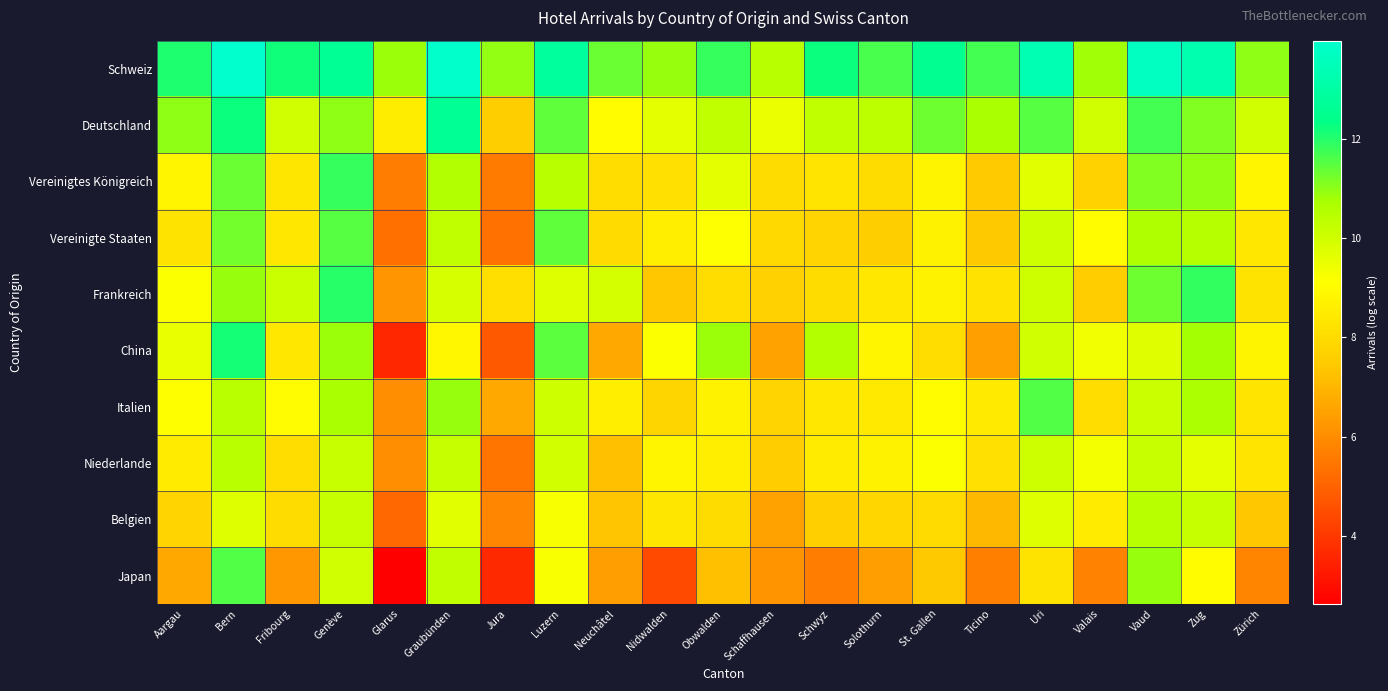

Reading left to right, extract all data points from this chart.

Schweiz: Aargau=12.1	Bern=14.0	Fribourg=12.2	Genève=12.6	Glarus=10.8	Graubünden=13.9	Jura=10.9	Luzern=12.8	Neuchâtel=11.3	Nidwalden=10.9	Obwalden=11.8	Schaffhausen=10.5	Schwyz=12.2	Solothurn=11.7	St. Gallen=12.5	Ticino=11.7	Uri=13.4	Valais=10.8	Vaud=13.7	Zug=13.3	Zürich=11.0
Deutschland: Aargau=11.0	Bern=12.2	Fribourg=10.0	Genève=11.0	Glarus=8.6	Graubünden=12.6	Jura=7.6	Luzern=11.4	Neuchâtel=9.1	Nidwalden=9.6	Obwalden=10.3	Schaffhausen=9.5	Schwyz=10.3	Solothurn=10.3	St. Gallen=11.3	Ticino=10.7	Uri=11.5	Valais=10.0	Vaud=11.7	Zug=11.1	Zürich=10.0
Vereinigtes Königreich: Aargau=8.8	Bern=11.4	Fribourg=8.3	Genève=11.8	Glarus=5.6	Graubünden=10.6	Jura=5.6	Luzern=10.5	Neuchâtel=8.1	Nidwalden=8.2	Obwalden=9.6	Schaffhausen=8.0	Schwyz=8.3	Solothurn=8.0	St. Gallen=8.8	Ticino=7.5	Uri=9.7	Valais=7.7	Vaud=11.1	Zug=10.9	Zürich=8.8
Vereinigte Staaten: Aargau=8.2	Bern=11.3	Fribourg=8.4	Genève=11.5	Glarus=5.3	Graubünden=10.3	Jura=5.4	Luzern=11.4	Neuchâtel=8.0	Nidwalden=8.6	Obwalden=9.1	Schaffhausen=7.9	Schwyz=7.8	Solothurn=7.6	St. Gallen=8.7	Ticino=7.4	Uri=10.1	Valais=9.0	Vaud=10.6	Zug=10.5	Zürich=8.4
Frankreich: Aargau=9.2	Bern=10.9	Fribourg=10.1	Genève=12.0	Glarus=6.2	Graubünden=9.9	Jura=8.1	Luzern=9.7	Neuchâtel=9.9	Nidwalden=7.4	Obwalden=8.1	Schaffhausen=7.7	Schwyz=8.0	Solothurn=8.4	St. Gallen=8.7	Ticino=8.2	Uri=10.0	Valais=7.5	Vaud=11.3	Zug=11.9	Zürich=8.2
China: Aargau=9.5	Bern=12.1	Fribourg=8.4	Genève=10.9	Glarus=3.6	Graubünden=8.9	Jura=4.8	Luzern=11.5	Neuchâtel=6.7	Nidwalden=9.2	Obwalden=10.9	Schaffhausen=6.5	Schwyz=10.6	Solothurn=8.8	St. Gallen=8.1	Ticino=6.5	Uri=10.0	Valais=9.3	Vaud=9.7	Zug=10.8	Zürich=8.8
Italien: Aargau=9.1	Bern=10.4	Fribourg=9.0	Genève=10.7	Glarus=6.1	Graubünden=10.9	Jura=6.7	Luzern=10.1	Neuchâtel=8.6	Nidwalden=7.8	Obwalden=8.7	Schaffhausen=7.7	Schwyz=8.4	Solothurn=8.4	St. Gallen=9.0	Ticino=8.5	Uri=11.6	Valais=8.1	Vaud=10.1	Zug=10.7	Zürich=8.3
Niederlande: Aargau=8.5	Bern=10.4	Fribourg=8.1	Genève=10.2	Glarus=6.1	Graubünden=10.2	Jura=5.5	Luzern=10.0	Neuchâtel=7.2	Nidwalden=8.8	Obwalden=8.6	Schaffhausen=7.5	Schwyz=8.5	Solothurn=8.7	St. Gallen=9.2	Ticino=8.2	Uri=10.1	Valais=9.3	Vaud=10.2	Zug=9.6	Zürich=8.3
Belgien: Aargau=7.8	Bern=9.7	Fribourg=8.0	Genève=10.2	Glarus=5.1	Graubünden=9.7	Jura=5.9	Luzern=9.2	Neuchâtel=7.3	Nidwalden=8.3	Obwalden=8.0	Schaffhausen=6.5	Schwyz=7.6	Solothurn=7.9	St. Gallen=8.0	Ticino=7.0	Uri=9.8	Valais=8.5	Vaud=10.5	Zug=10.2	Zürich=7.4
Japan: Aargau=6.7	Bern=11.5	Fribourg=6.2	Genève=10.0	Glarus=2.6	Graubünden=10.3	Jura=3.6	Luzern=9.2	Neuchâtel=6.4	Nidwalden=4.4	Obwalden=7.2	Schaffhausen=6.2	Schwyz=5.6	Solothurn=6.4	St. Gallen=7.5	Ticino=5.7	Uri=8.2	Valais=5.7	Vaud=10.9	Zug=9.0	Zürich=5.8